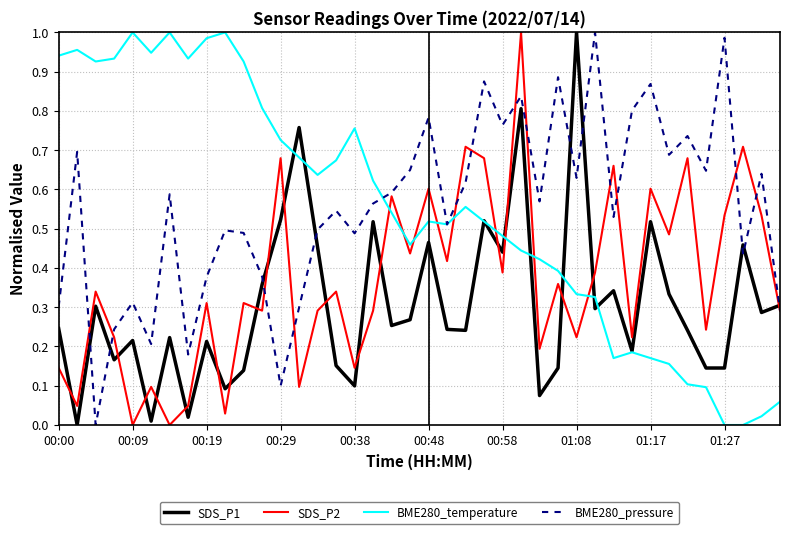

True or false: SDS_P1 and SDS_P2 intersect in this chart.

True